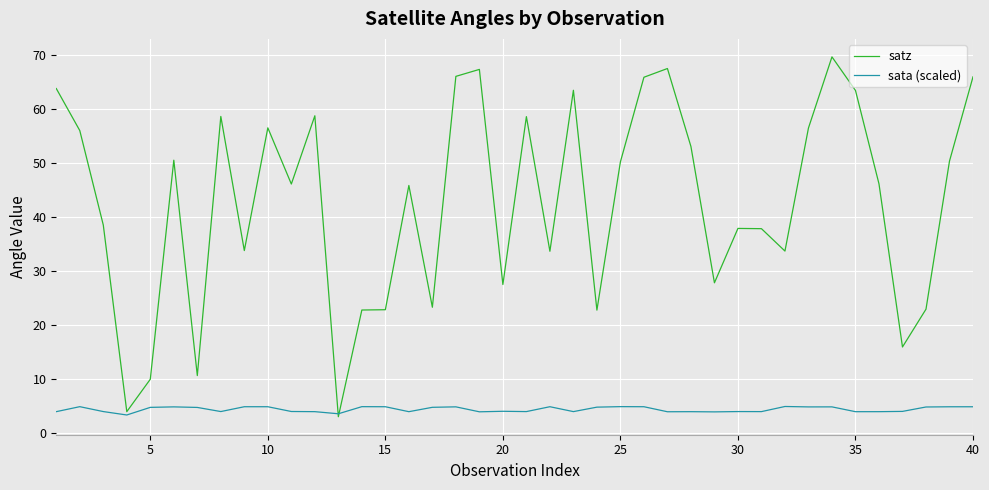

At how many categories does at least one series exceed 48?

19